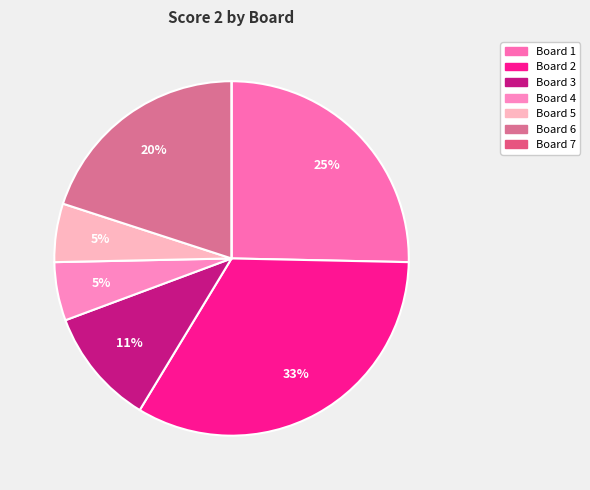

Is there any slice that represents more than half of the pie?

No